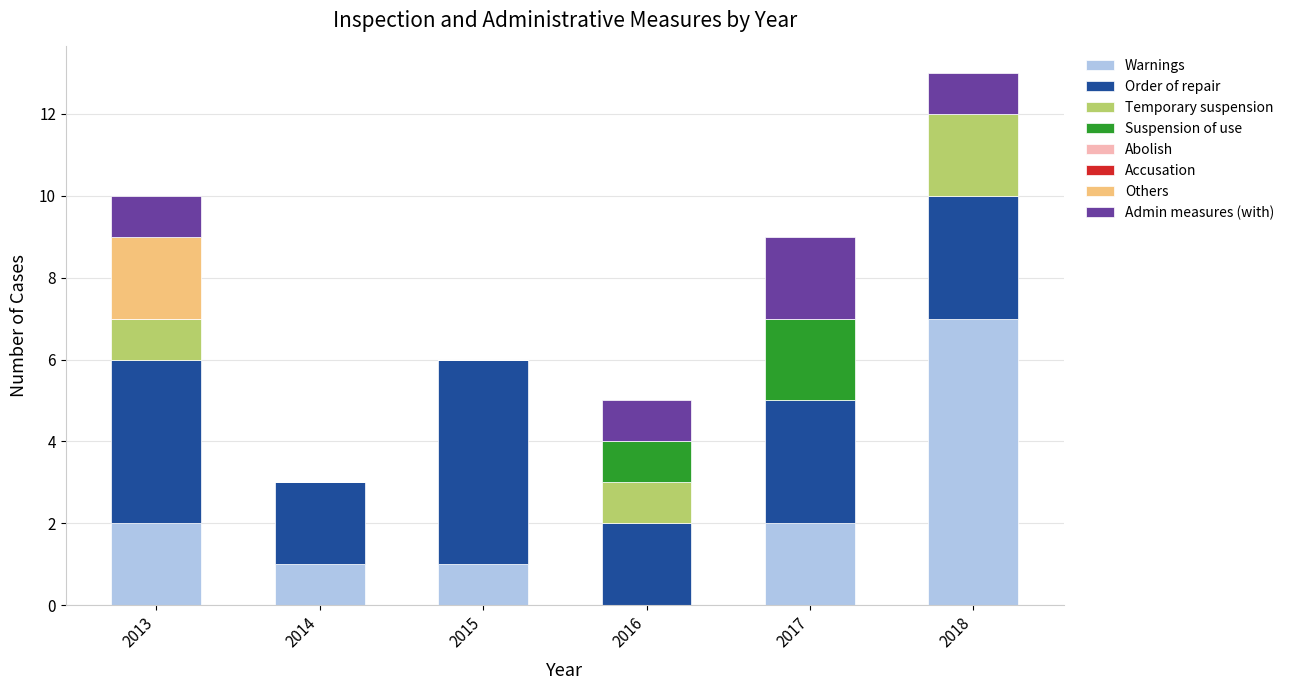

What is the total value across all series at 2014?

3